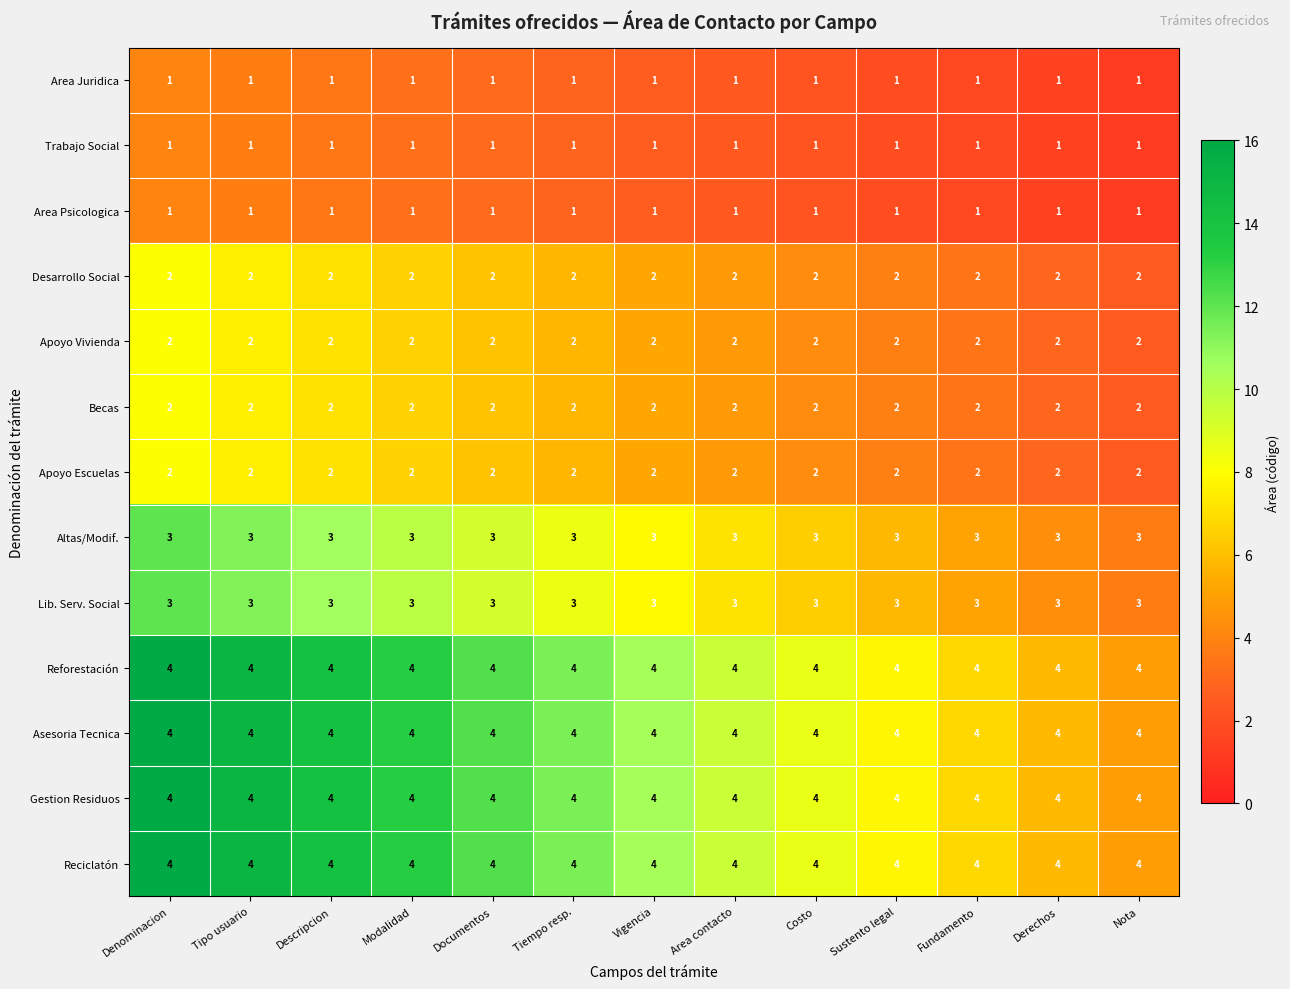

What is the greatest value displayed?

4